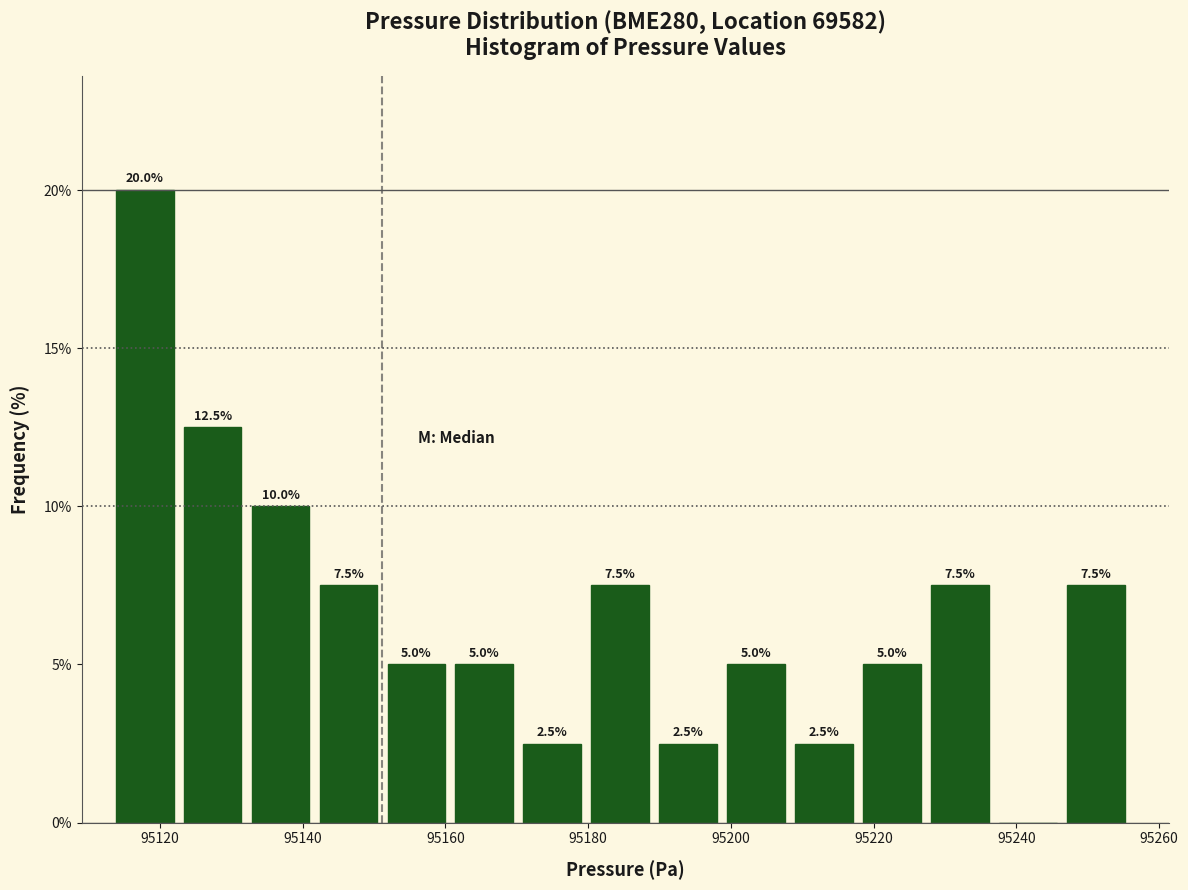

Over which range of the x-axis is the bar tallest?

95114 to 95124